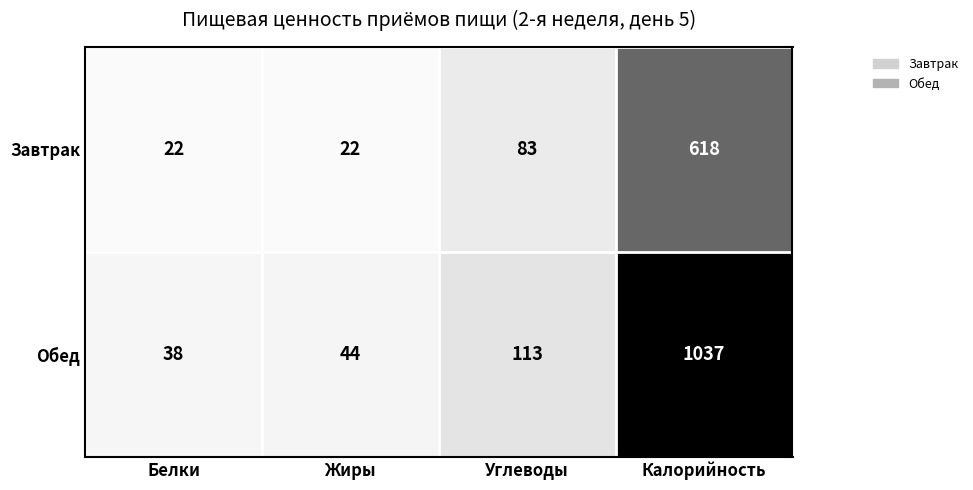

At which label is Обед closest to 537?

Углеводы